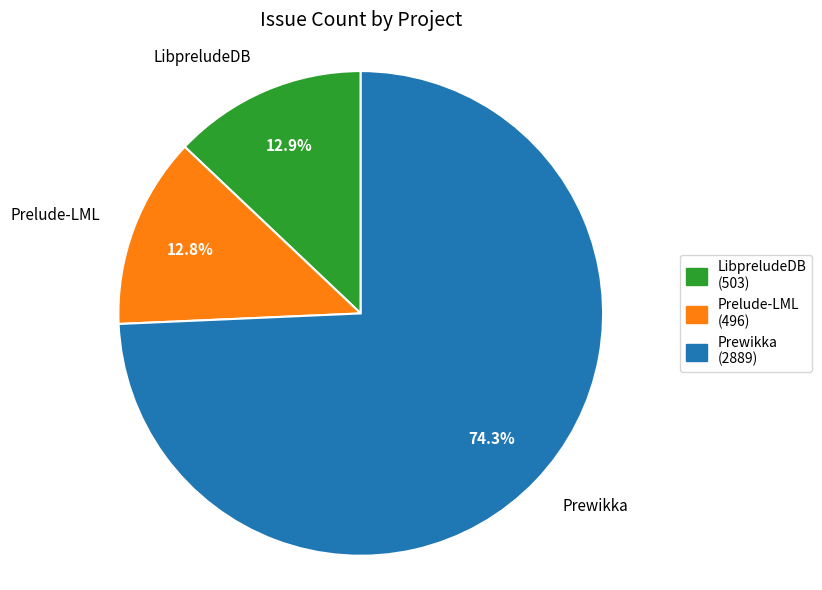

Count the number of slices in the pie.

3